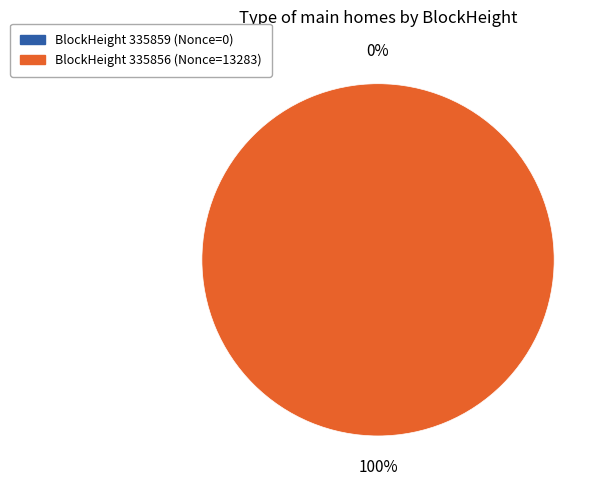

To the nearest percent, what is the combined percentage of 335856 and 335859?

100%